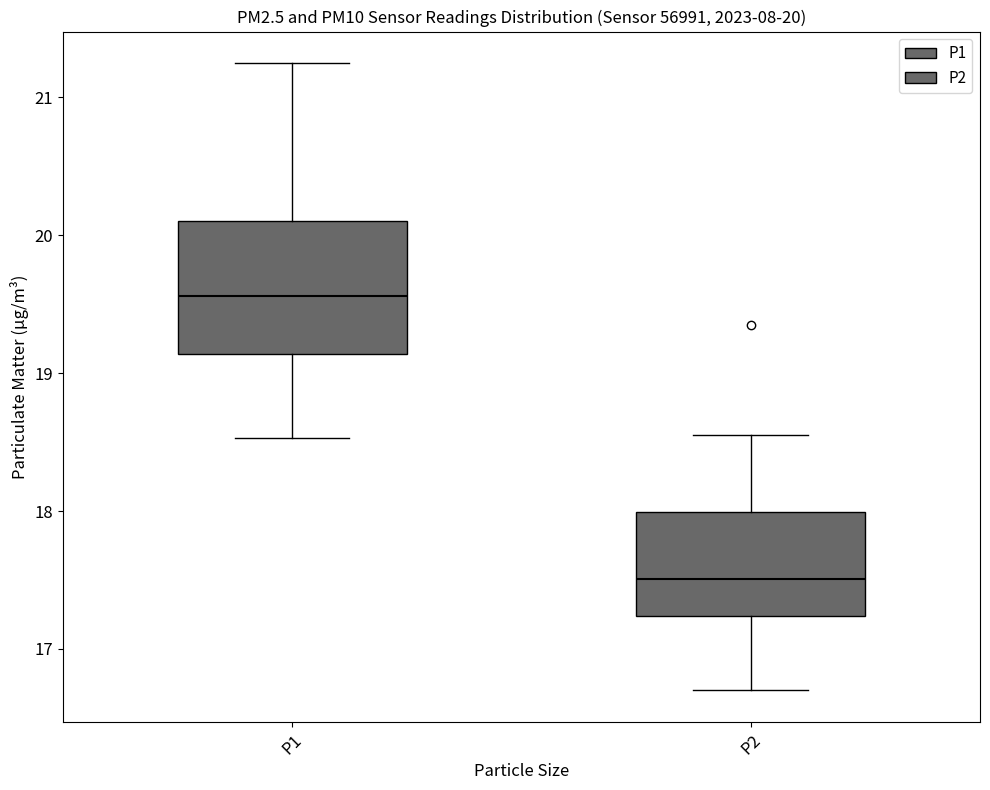

Which box's median line is the highest?

P1